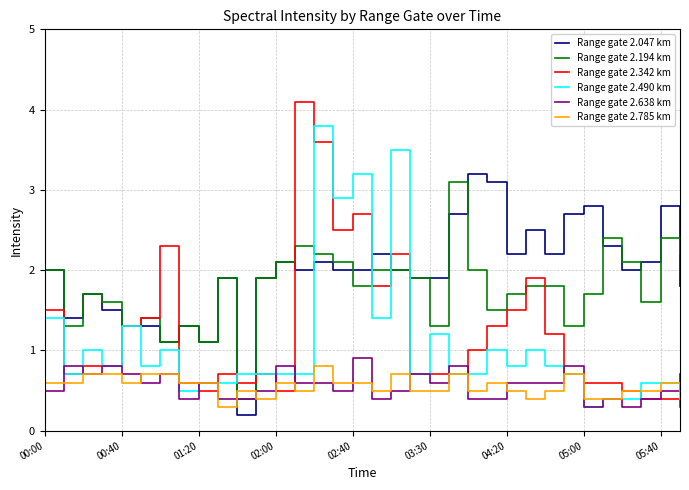

Reading left to right, list all the values displayed in this chart.

Range gate 2.047 km: 2.0	1.4	1.7	1.5	1.3	1.3	1.1	1.3	1.1	1.9	0.2	1.9	2.1	2.0	2.1	2.0	2.0	2.2	2.0	1.9	1.9	2.7	3.2	3.1	2.2	2.5	2.2	2.7	2.8	2.3	2.0	2.1	2.8	1.8
Range gate 2.194 km: 2.0	1.3	1.7	1.6	1.3	1.4	1.1	1.3	1.1	1.9	0.4	1.9	2.1	2.3	2.2	2.1	1.8	2.0	2.0	1.9	1.3	3.1	2.0	1.5	1.7	1.8	1.8	1.3	1.7	2.4	2.1	1.6	2.4	2.2
Range gate 2.342 km: 1.5	0.7	0.8	0.8	1.3	1.4	2.3	0.6	0.5	0.7	0.6	0.7	0.5	4.1	3.6	2.5	2.7	1.8	2.2	0.7	0.7	0.7	1.0	1.3	1.5	1.9	1.2	0.7	0.6	0.6	0.5	0.4	0.4	0.3
Range gate 2.490 km: 1.4	0.7	1.0	0.8	1.3	0.8	1.0	0.5	0.6	0.6	0.7	0.7	0.7	0.7	3.8	2.9	3.2	1.4	3.5	0.7	1.2	0.7	0.7	1.0	0.8	1.0	0.8	0.7	0.3	0.4	0.4	0.6	0.6	0.4
Range gate 2.638 km: 0.5	0.8	0.7	0.8	0.7	0.6	0.7	0.4	0.6	0.4	0.4	0.5	0.8	0.6	0.6	0.5	0.9	0.4	0.5	0.7	0.6	0.8	0.4	0.4	0.6	0.6	0.6	0.8	0.3	0.4	0.3	0.4	0.5	0.7
Range gate 2.785 km: 0.6	0.6	0.7	0.7	0.6	0.7	0.7	0.6	0.6	0.3	0.5	0.4	0.6	0.5	0.8	0.6	0.6	0.5	0.7	0.5	0.5	0.7	0.5	0.6	0.5	0.4	0.5	0.7	0.4	0.4	0.5	0.5	0.6	0.5